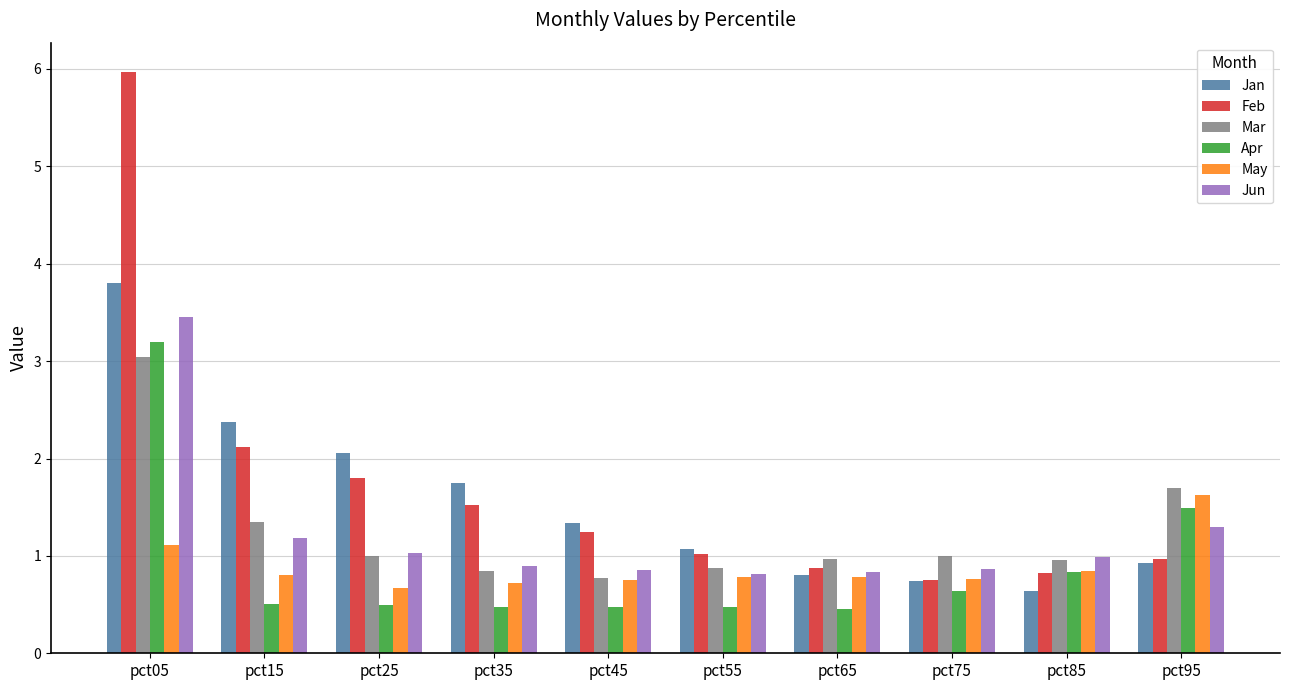

The value of Jan at pct65 is 1.2. True or false?

False